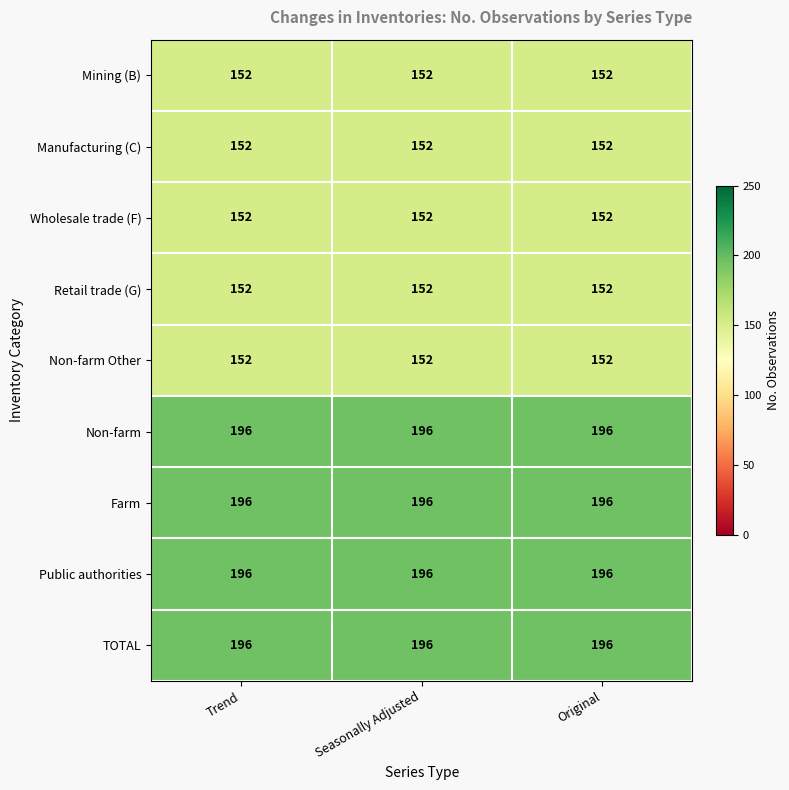

What is the minimum value for Wholesale trade (F)?

152